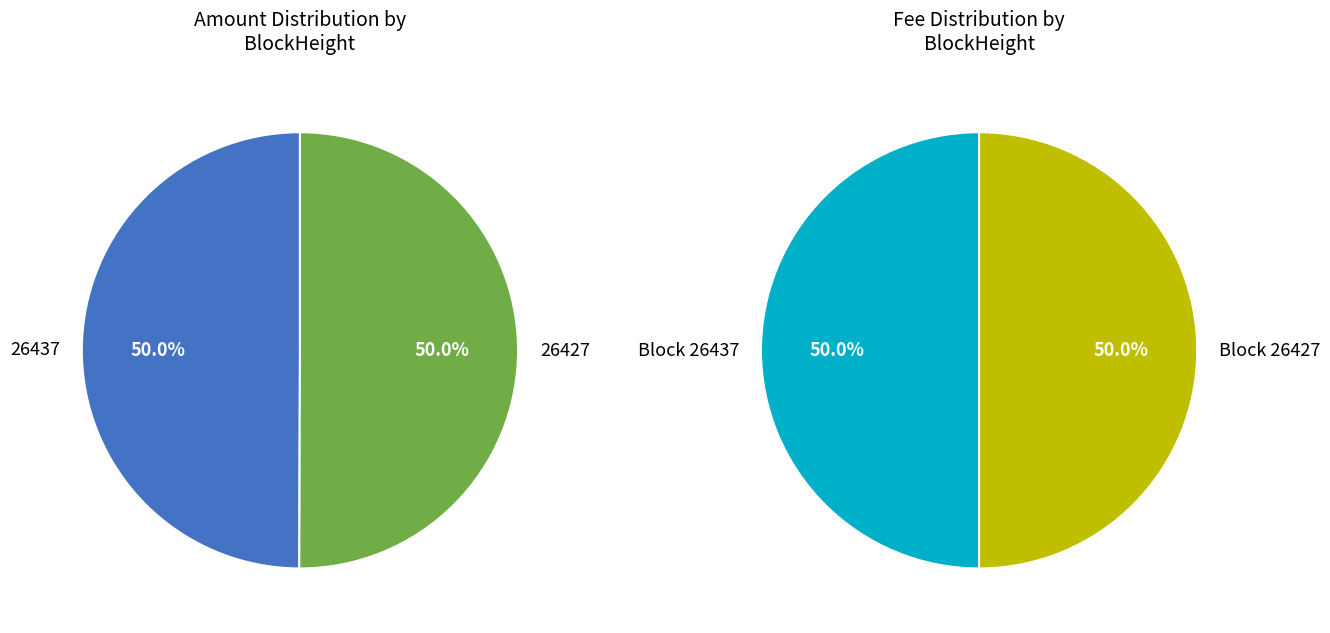

The 26427 slice represents 94% of the pie. True or false?

False